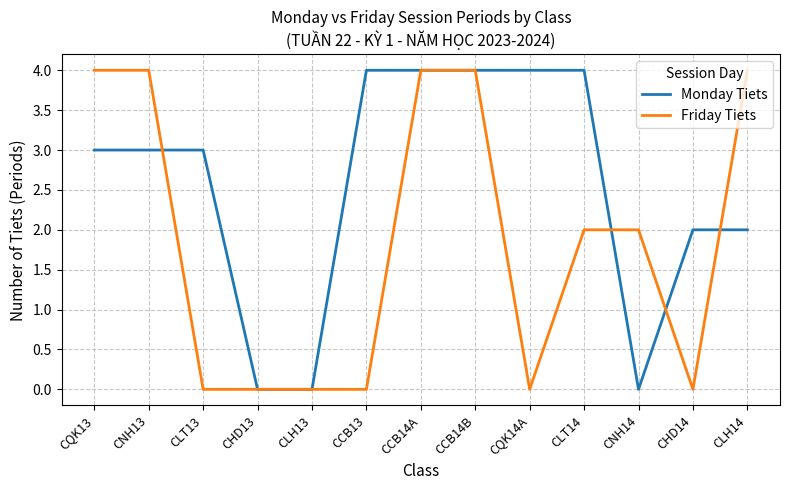

Between which two adjacent categories do Monday Tiets and Friday Tiets first intersect?

CNH13 and CLT13